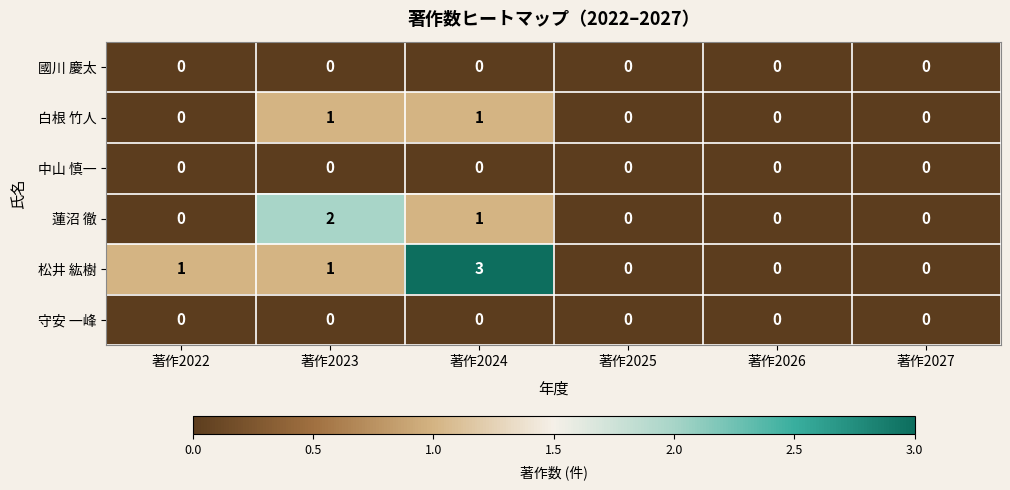

The 松井 紘樹 series shows 3 at 著作2024. True or false?

True